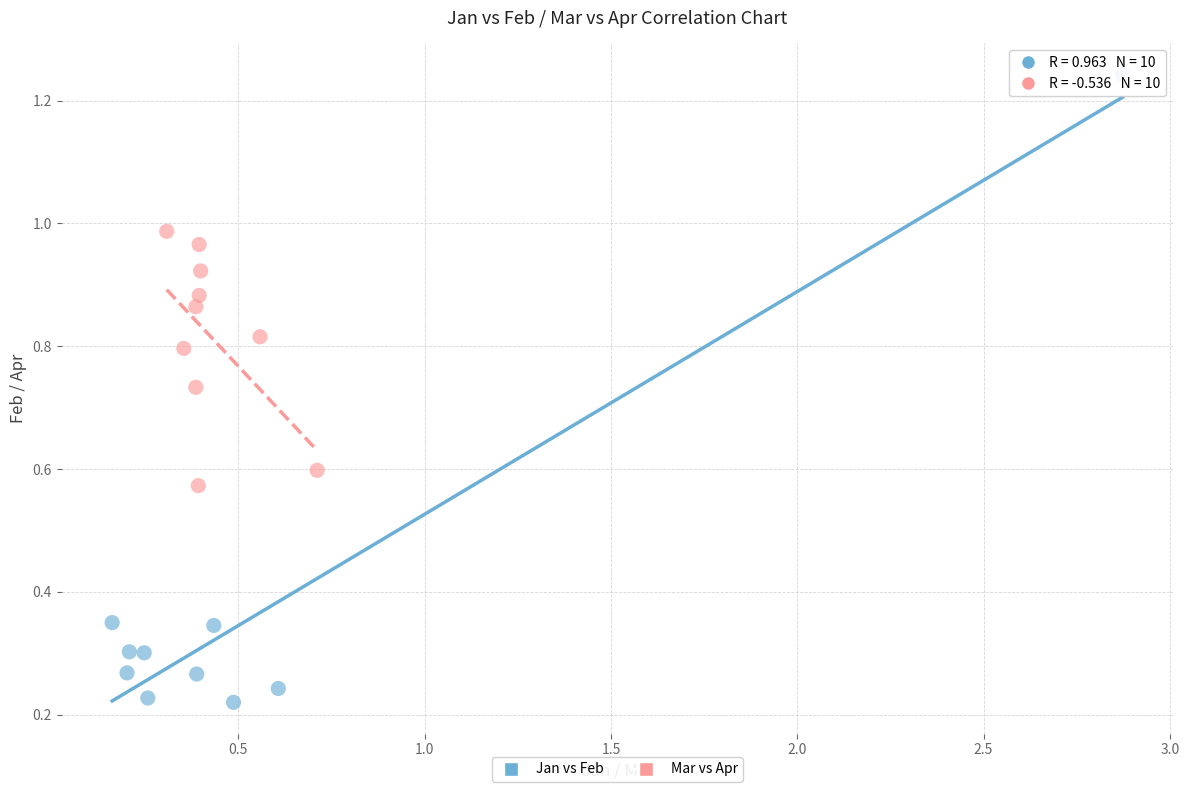

Which series contains the highest Y value?

Jan vs Feb